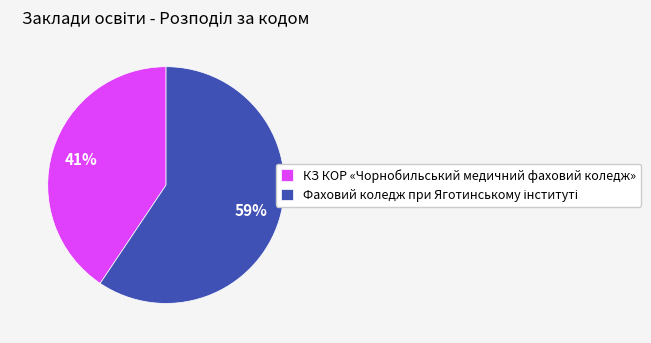

Does КЗ КОР «Чорнобильський медичний фаховий коледж» represent more than half of the total?

No